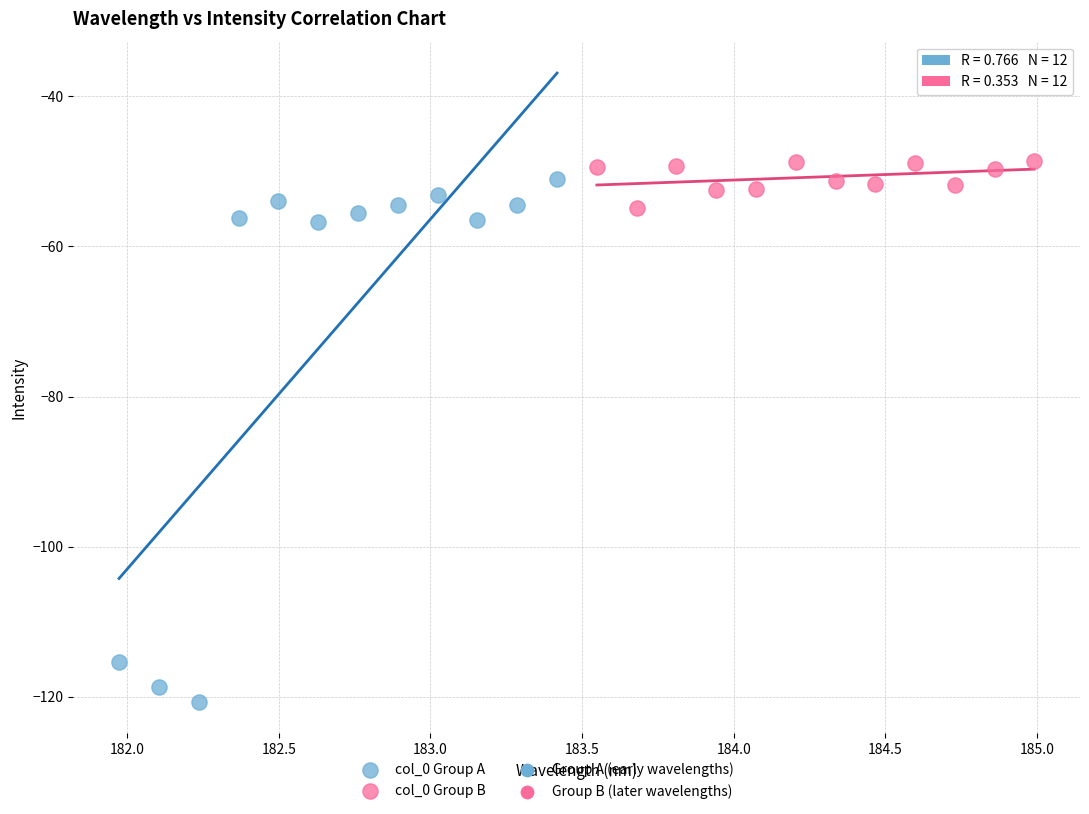

Which series reaches the minimum Y coordinate?

col_0 Group A